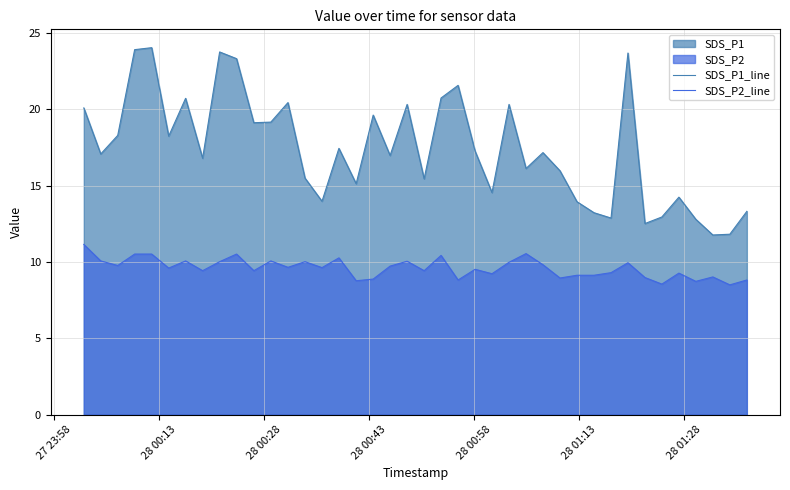

List the series in order of their overall mean, lowest first.

SDS_P2_line, SDS_P1_line